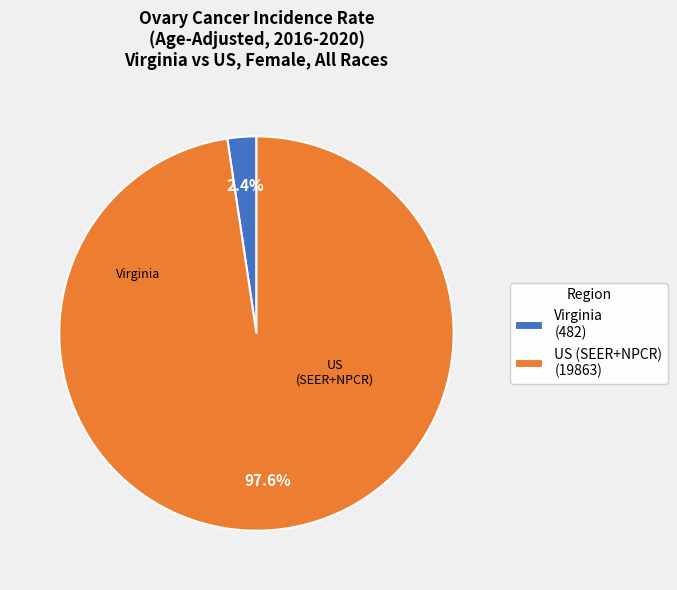

Which category has the smallest portion of the pie?

Virginia